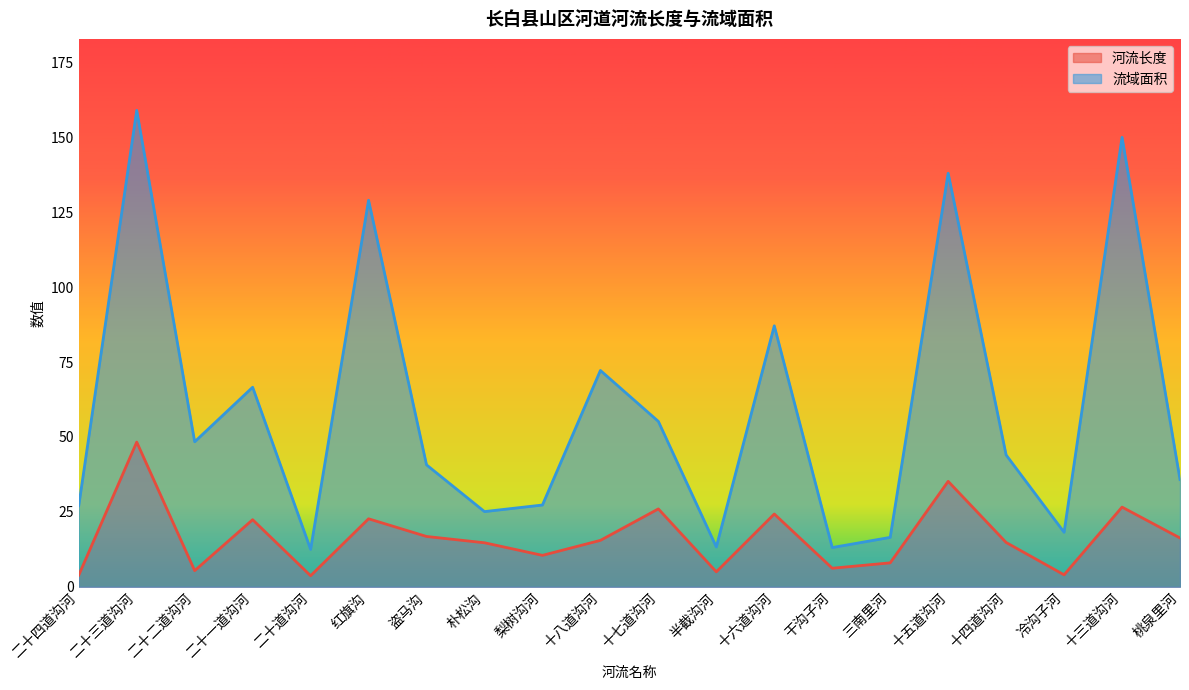

How many values in the 河流长度 series are below 15?

10